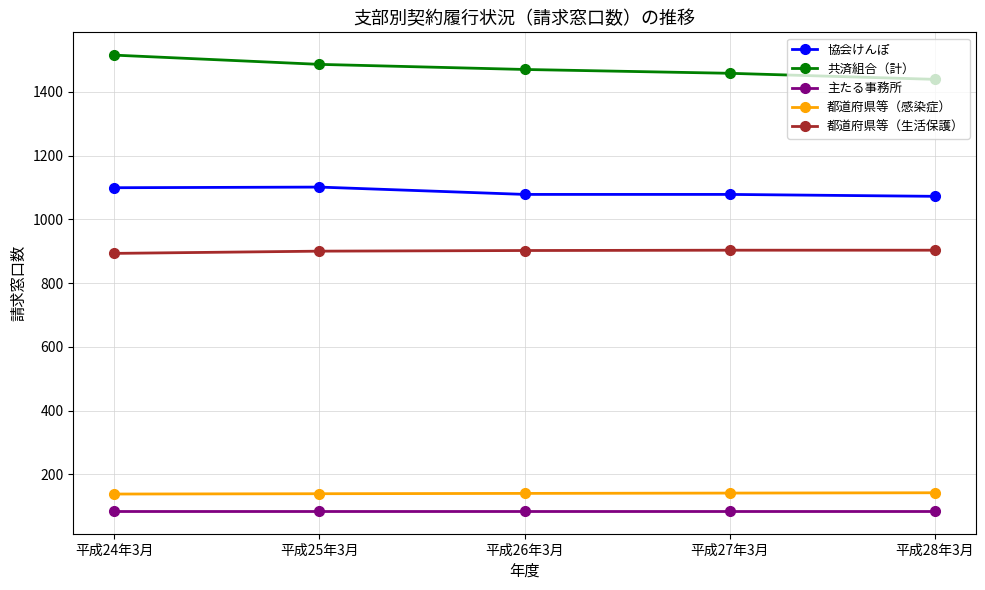

What is the label of the 2nd point from the left?

平成25年3月